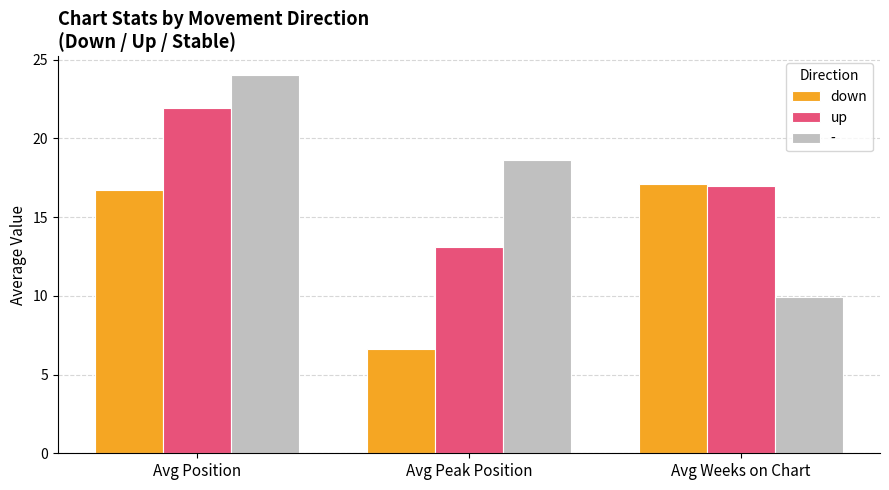

What is the label of the 1st bar from the right?

Avg Weeks on Chart